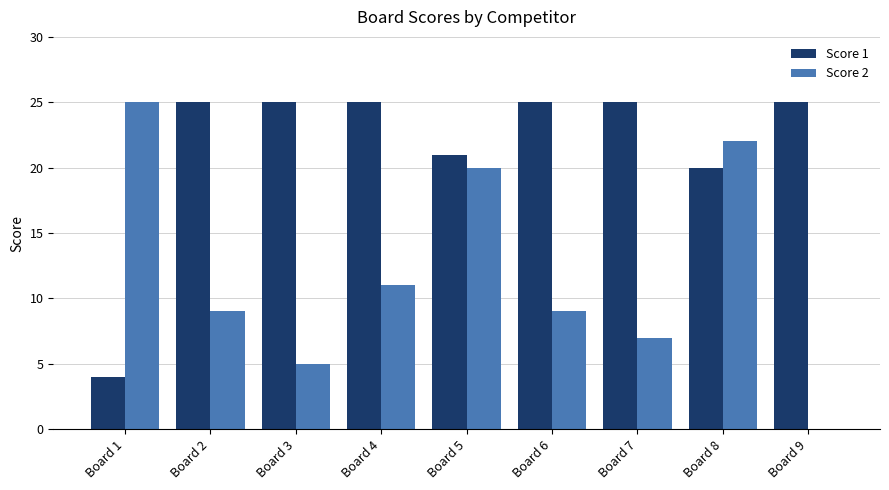

What is the sum of all Score 1 values?

195